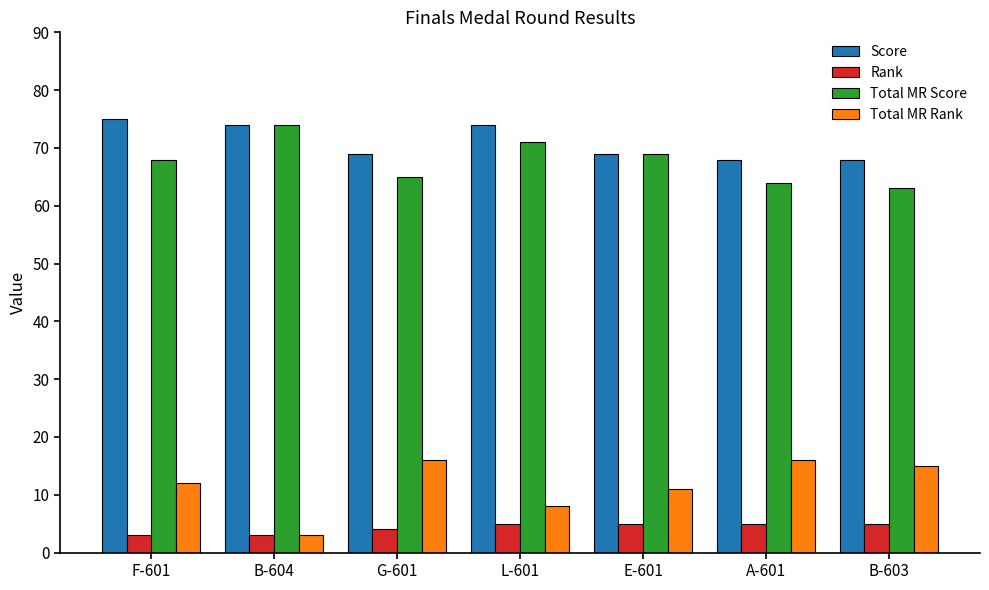

What is the value of the Score bar at the 6th from the left?

68